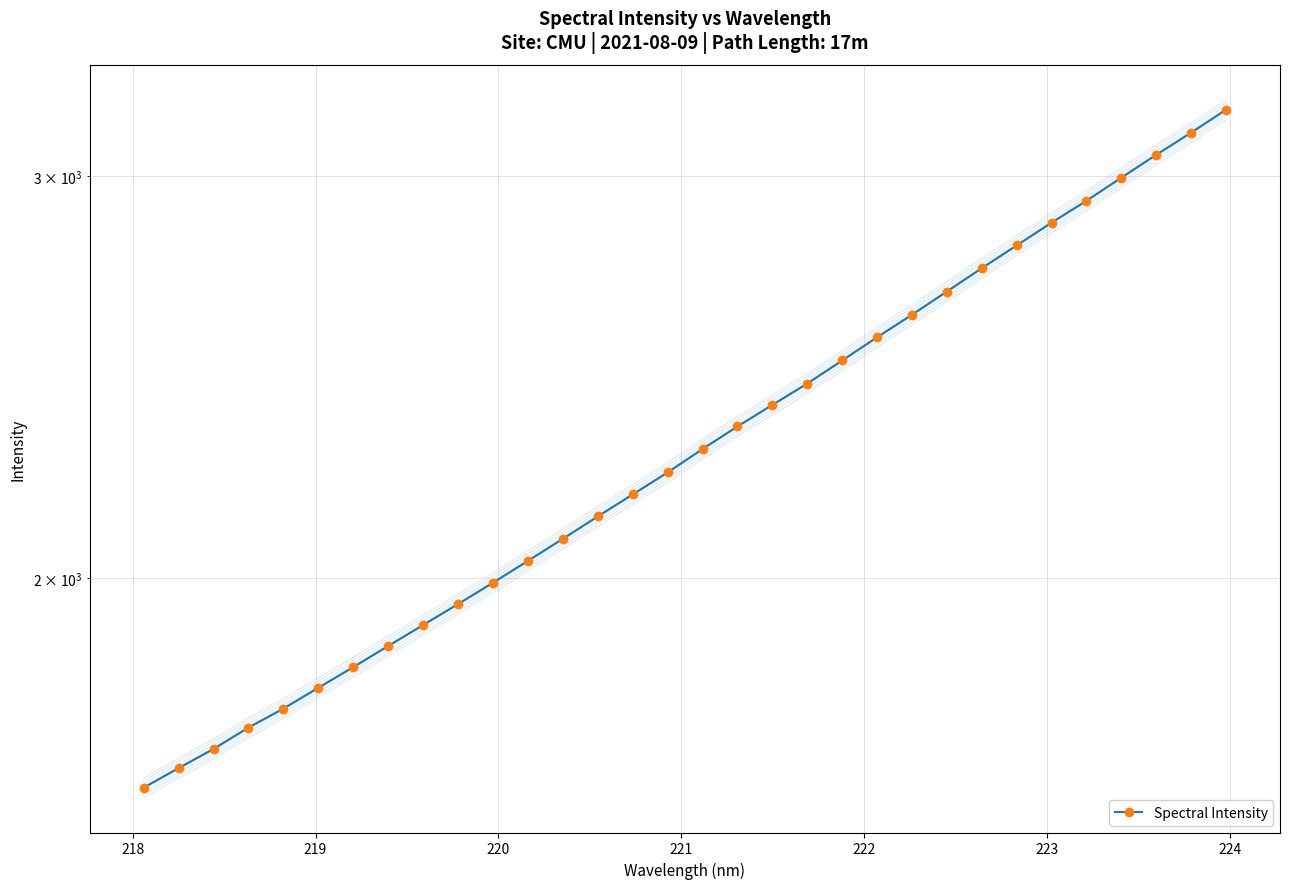

What is the difference between the maximum and minimum values?

1589.0